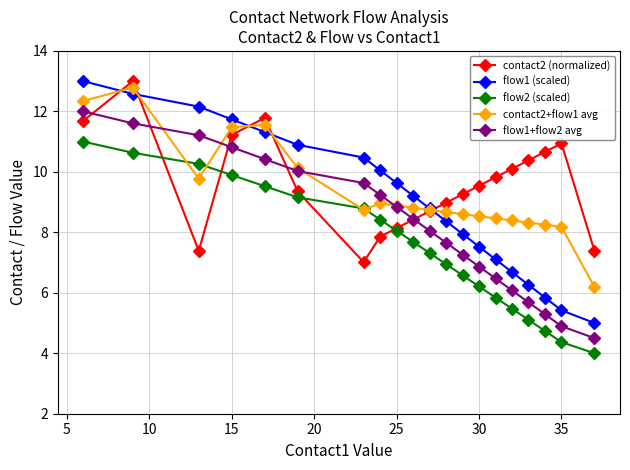

Reading left to right, transcribe all the data shown in this chart.

contact2 (normalized): 11.7	13.0	7.4	11.2	11.8	9.4	7.0	7.9	8.1	8.4	8.7	9.0	9.3	9.5	9.8	10.1	10.4	10.7	10.9	7.4
flow1 (scaled): 13.0	12.6	12.2	11.7	11.3	10.9	10.5	10.1	9.6	9.2	8.8	8.4	7.9	7.5	7.1	6.7	6.3	5.8	5.4	5.0
flow2 (scaled): 11.0	10.6	10.3	9.9	9.5	9.2	8.8	8.4	8.1	7.7	7.3	6.9	6.6	6.2	5.8	5.5	5.1	4.7	4.4	4.0
contact2+flow1 avg: 12.3	12.8	9.8	11.5	11.5	10.1	8.7	9.0	8.9	8.8	8.7	8.7	8.6	8.5	8.5	8.4	8.3	8.3	8.2	6.2
flow1+flow2 avg: 12.0	11.6	11.2	10.8	10.4	10.0	9.6	9.2	8.8	8.4	8.1	7.7	7.3	6.9	6.5	6.1	5.7	5.3	4.9	4.5